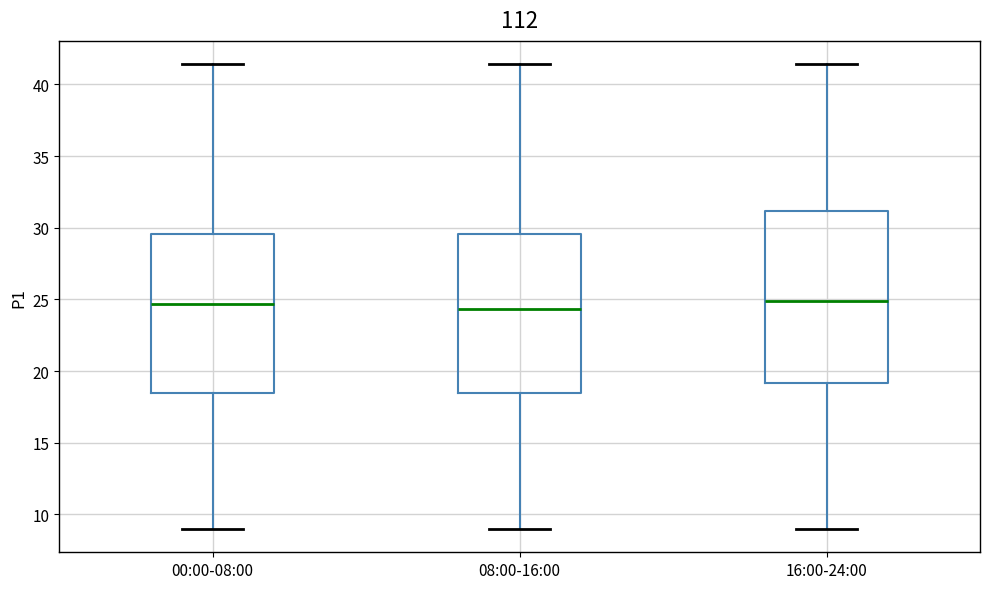

Reading left to right, transcribe this box plot: for each box, give where its median line is, the range the box spans, and where its two whiskers end, as read against the y-axis. The values are not printed on the chart, so give them approximately, as read against the axis.

00:00-08:00: median 24.5, box 18.5 to 29.5, whiskers 9.0 to 41.5
08:00-16:00: median 24.5, box 18.5 to 29.5, whiskers 9.0 to 41.5
16:00-24:00: median 25.0, box 19.0 to 31.0, whiskers 9.0 to 41.5